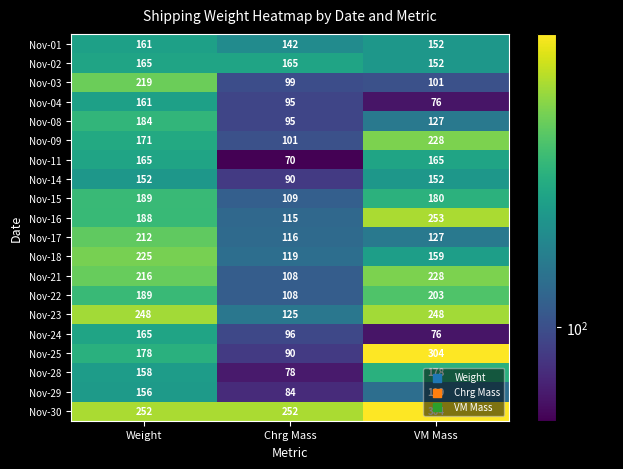

True or false: Nov-15 has a value of 253 at VM Mass.

False